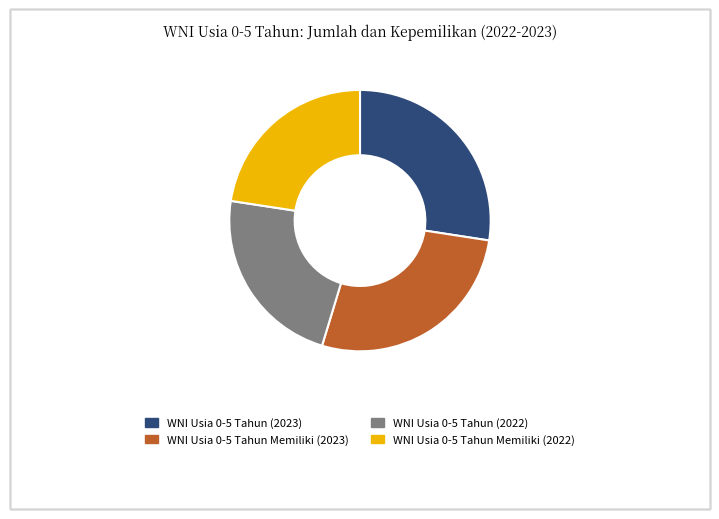

Which has a higher value, WNI Usia 0-5 Tahun (2022) or WNI Usia 0-5 Tahun (2023)?

WNI Usia 0-5 Tahun (2023)